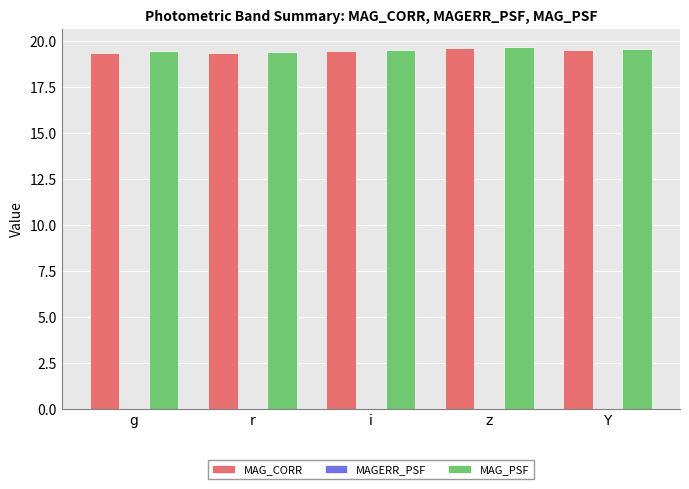

The MAG_PSF series shows 19.4 at r. True or false?

True